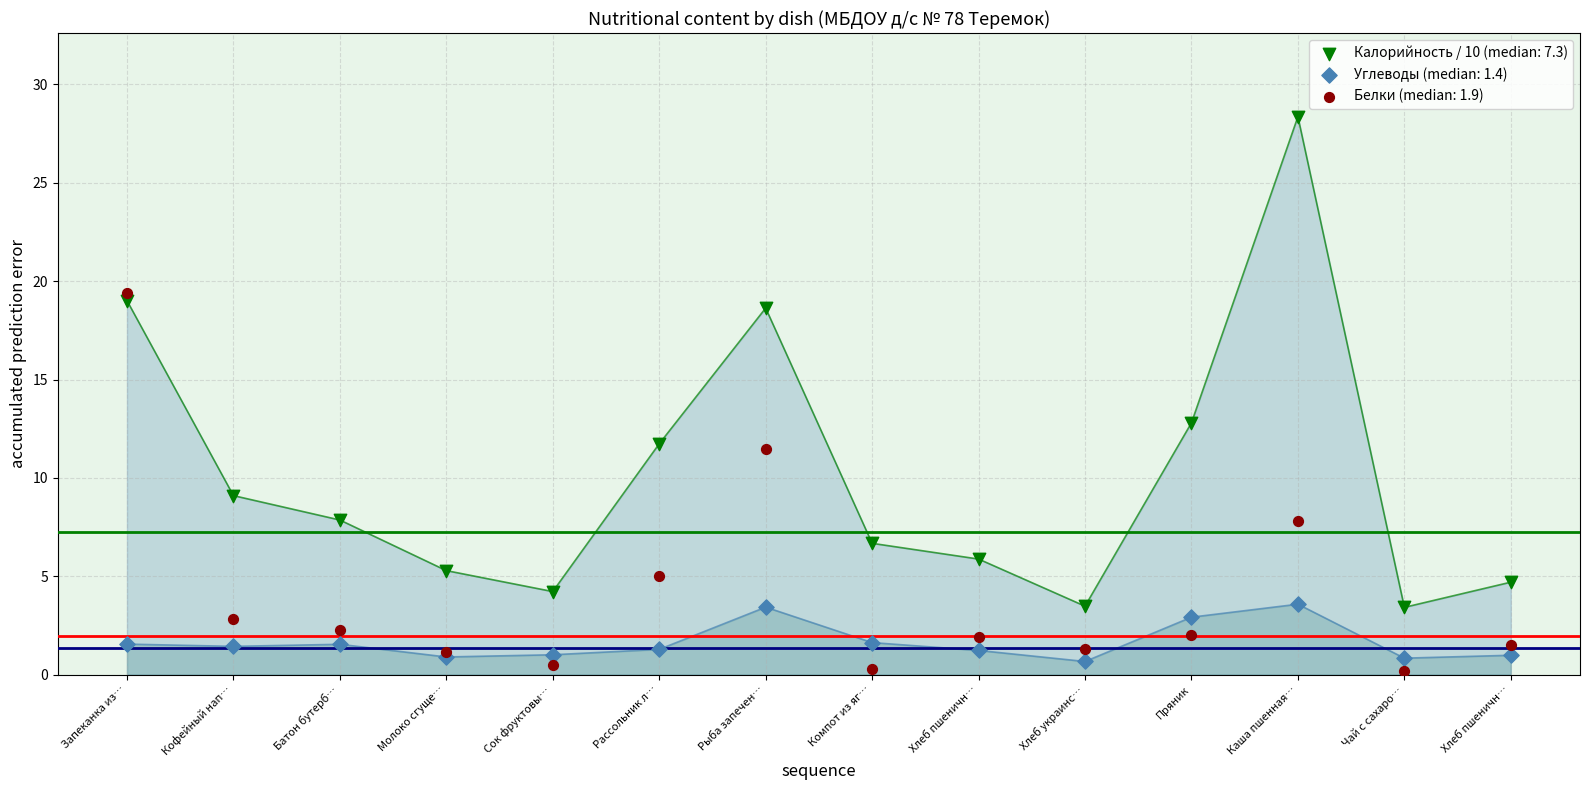

What are all the series names shown in the legend?

Калорийность / 10 (median: 7.3), Углеводы (median: 1.4), Белки (median: 1.9)